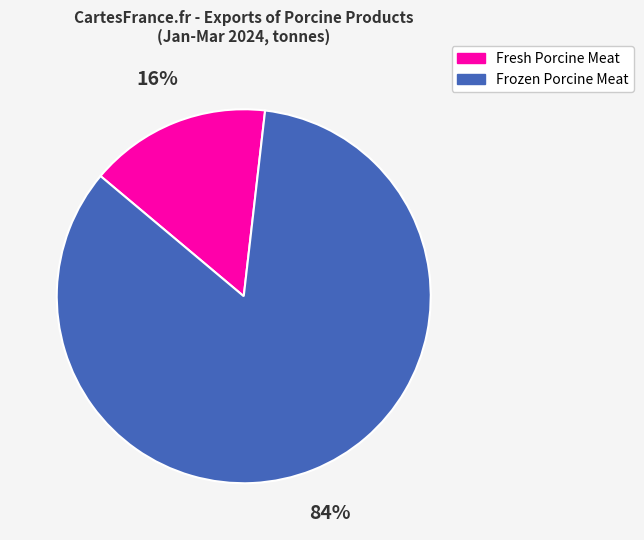

Between Fresh Porcine Meat and Frozen Porcine Meat, which is larger?

Frozen Porcine Meat